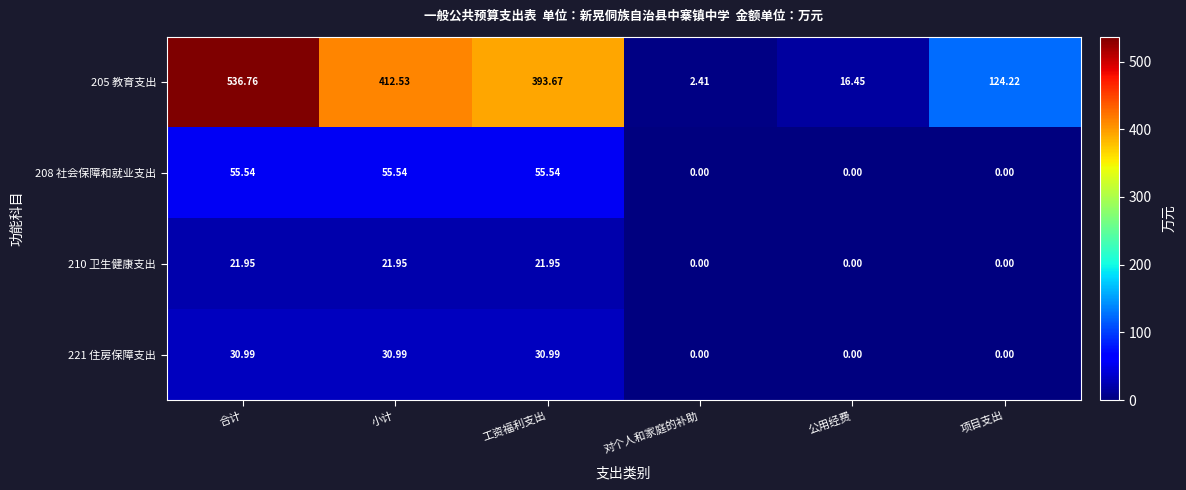

At how many categories does at least one series exceed 367?

3